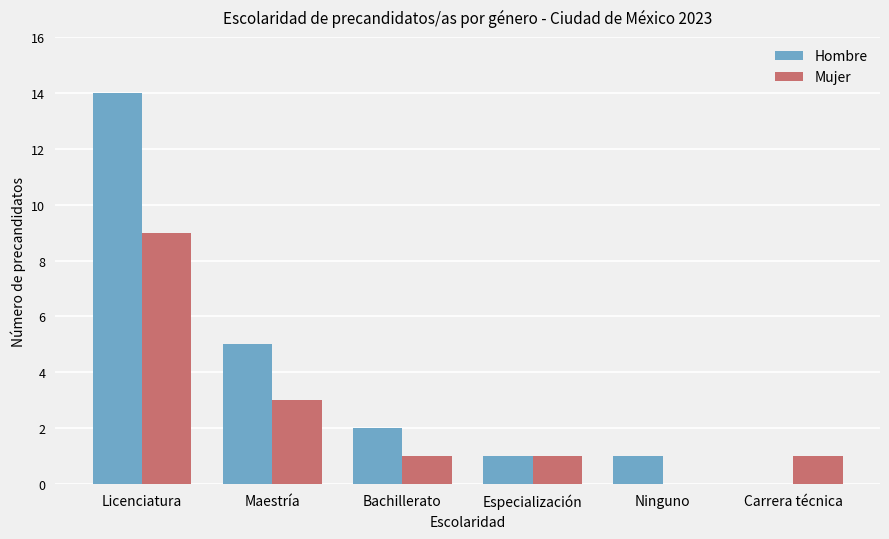

What is the difference between the Hombre values at Licenciatura and Carrera técnica?

14